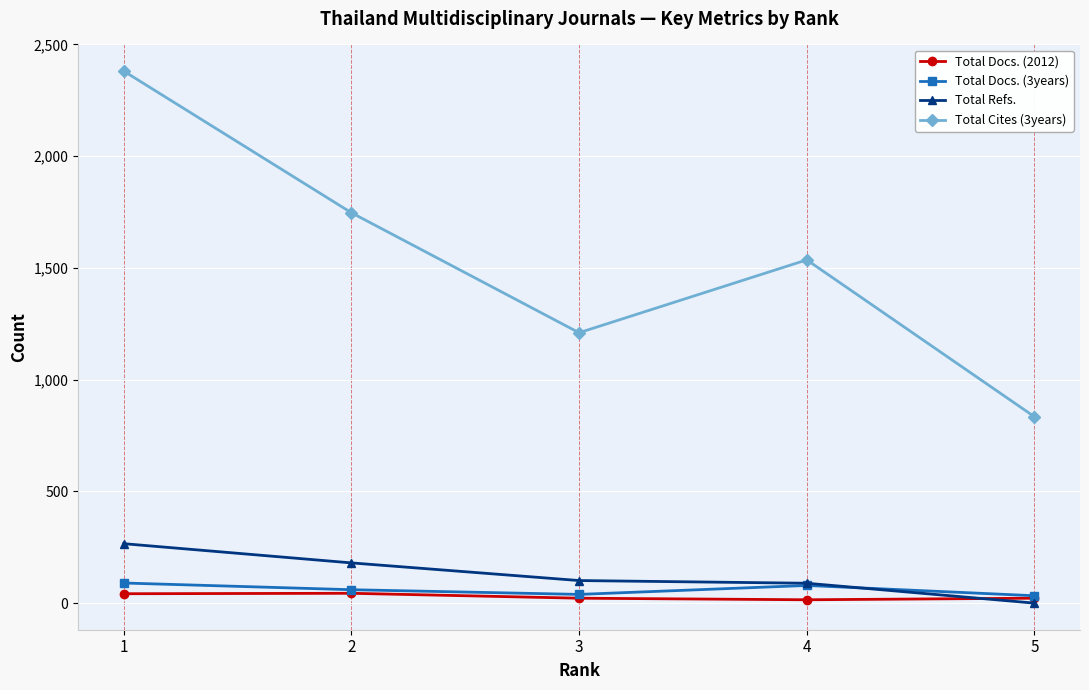

What is the sum of the Total Refs. values at 2 and 3?

281